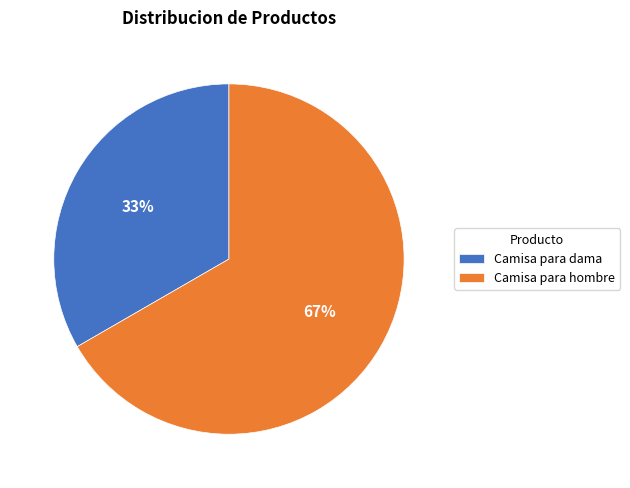

What percentage is the Camisa para hombre slice, to the nearest percent?

67%